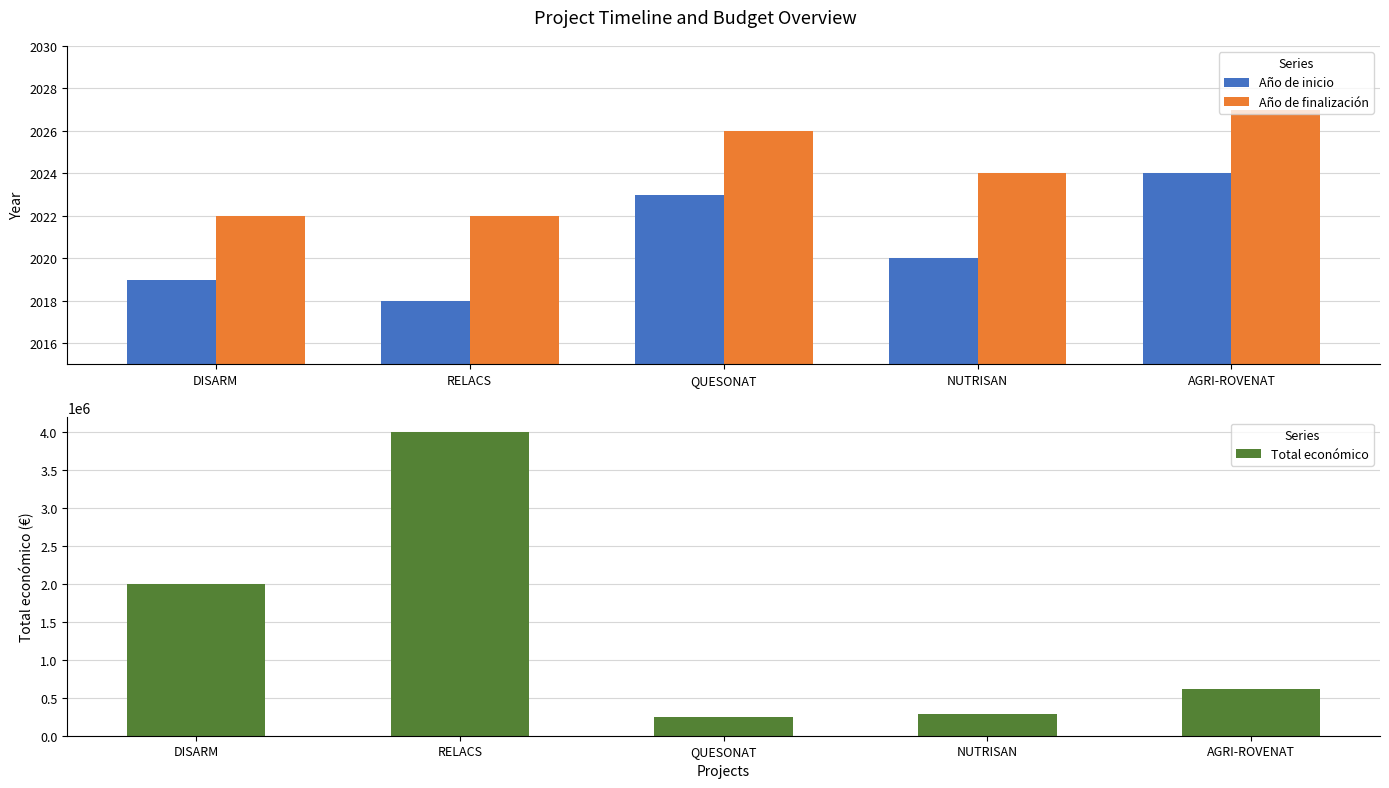

At which label is Año de inicio closest to 2021?

NUTRISAN